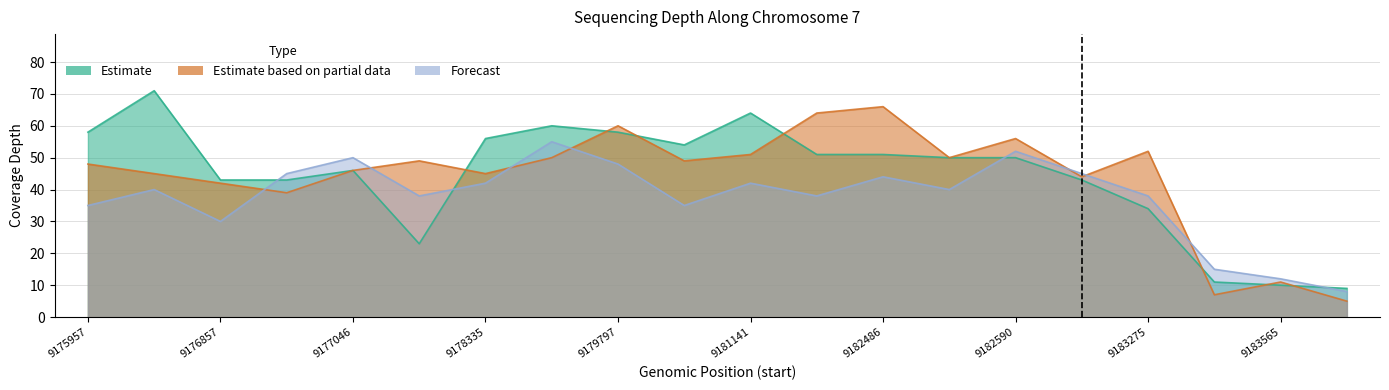

What is the difference between the highest and lowest values at 9176235?

31